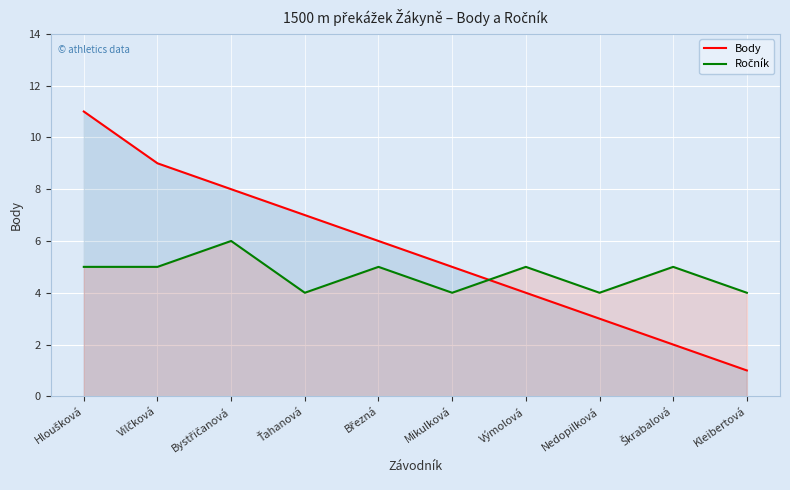

Between which two adjacent categories do Body and Ročník first intersect?

Mikulková and Výmolová